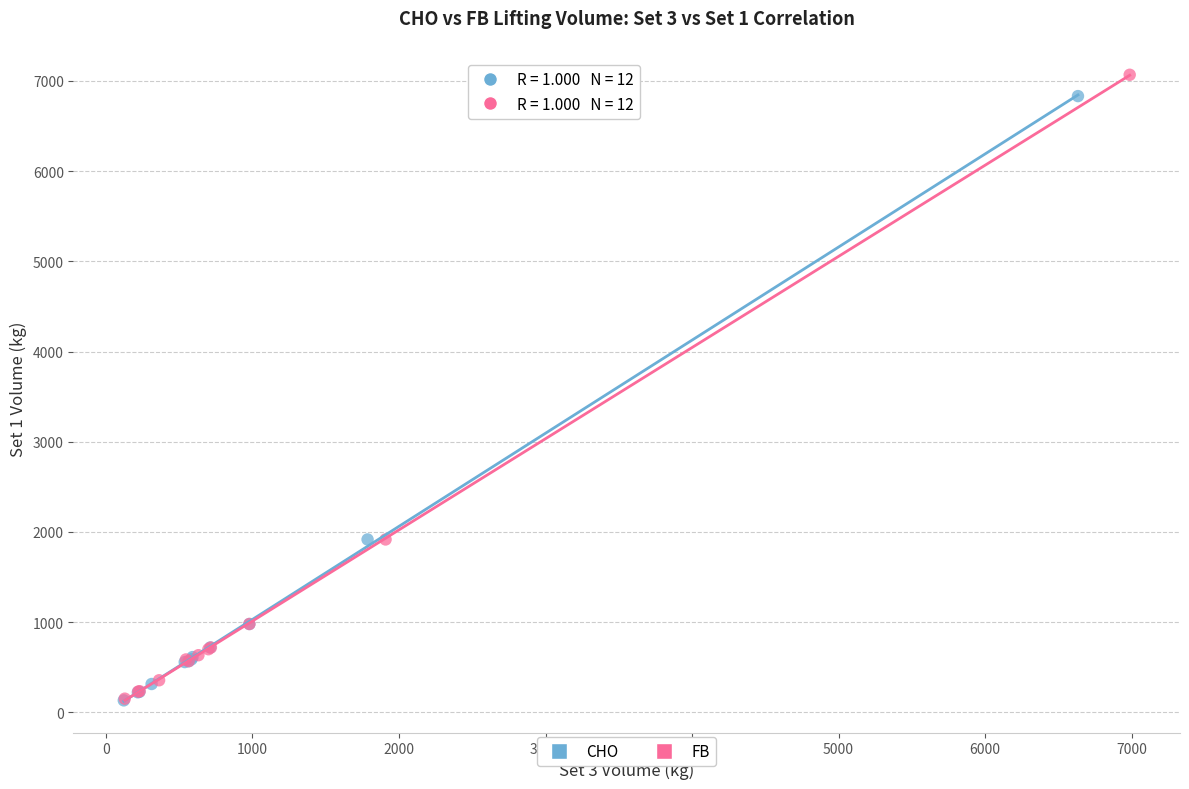

What are all the series names shown in the legend?

CHO, FB